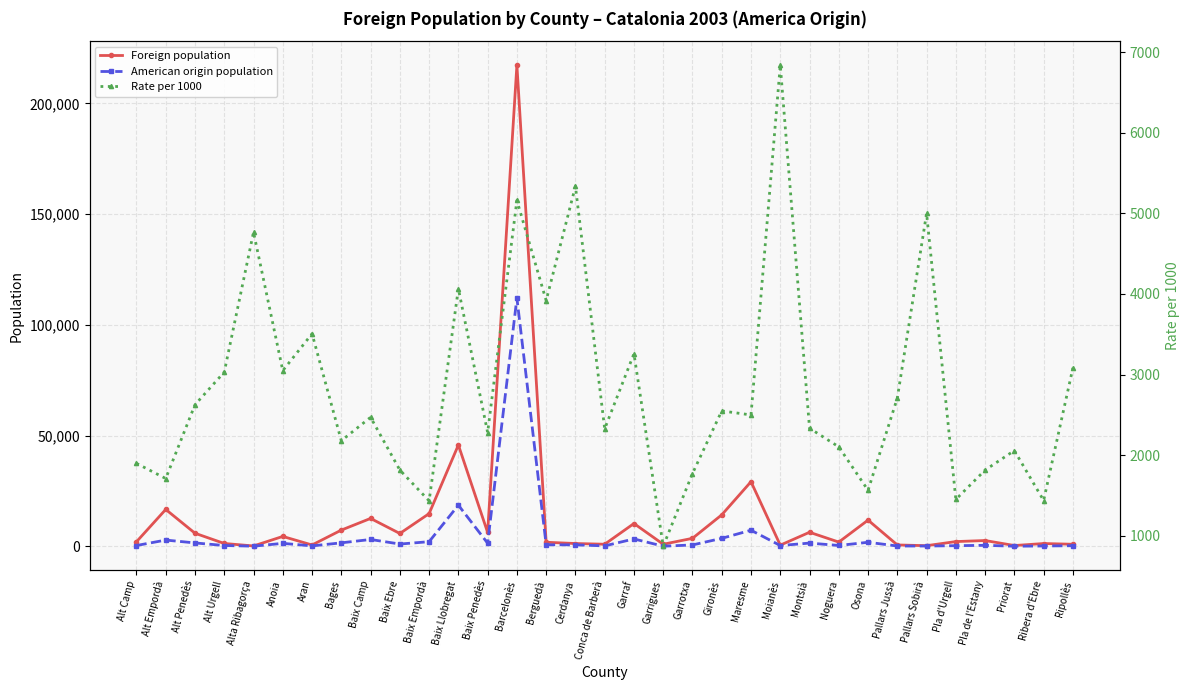

Rank the series by their average value, from lowest to highest.

Rate per 1000, American origin population, Foreign population